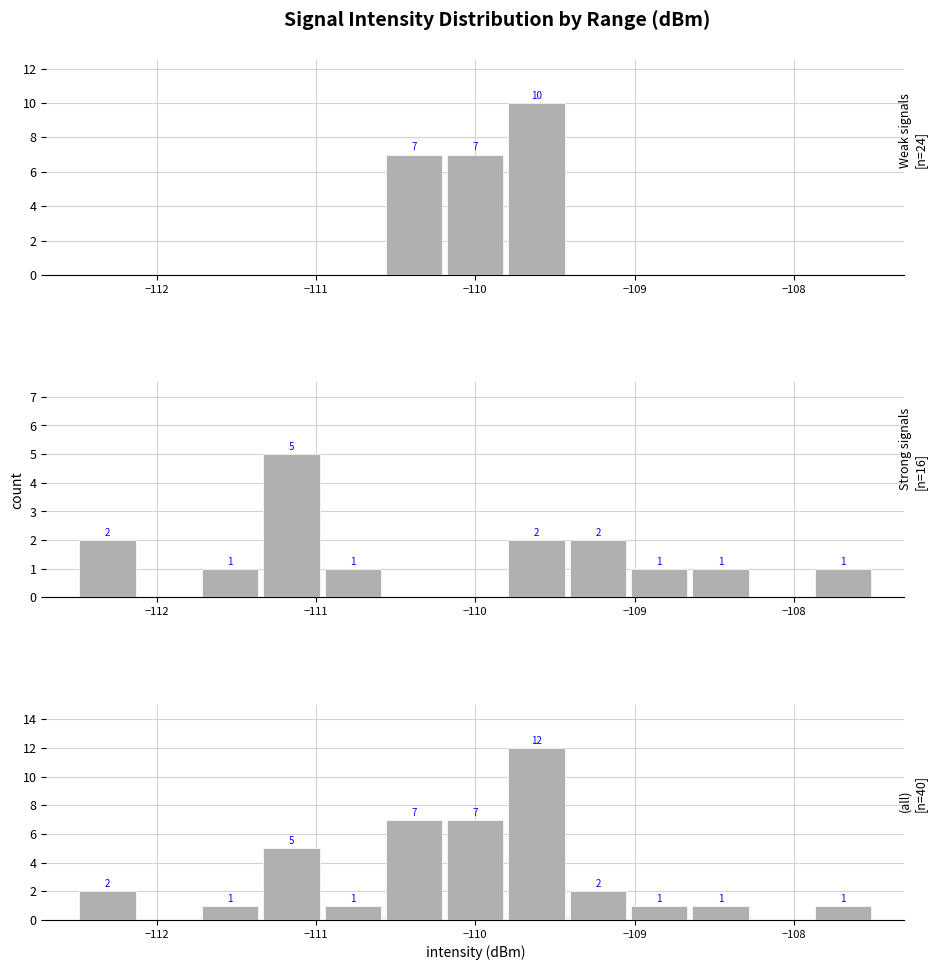

How many data points in Weak signals are above 0?

3